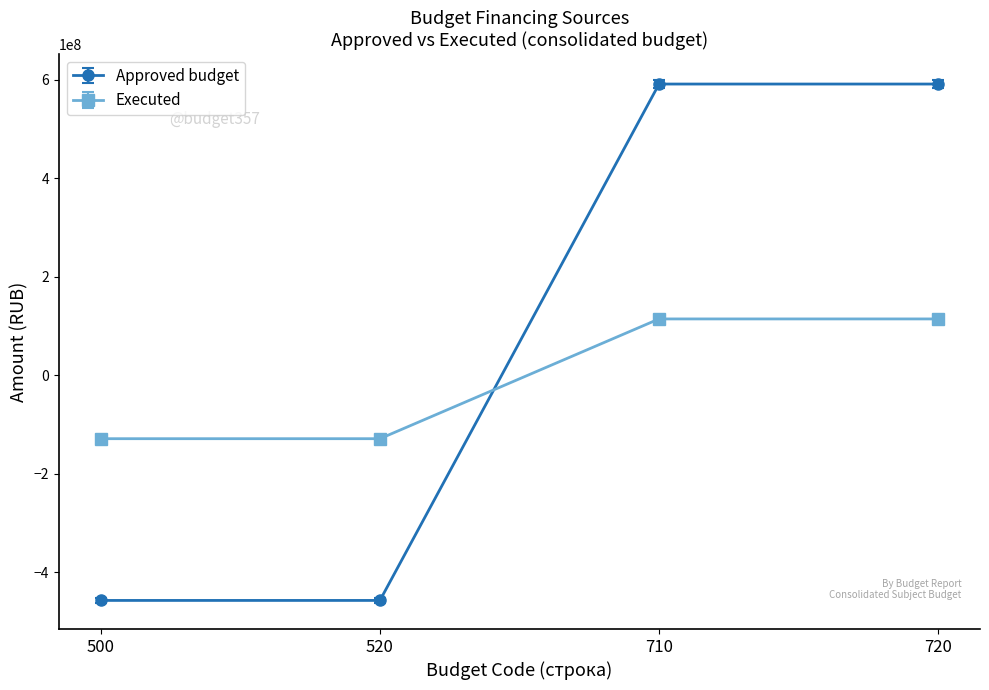

Is the value of Approved budget at 500 greater than the value of Executed at 520?

No